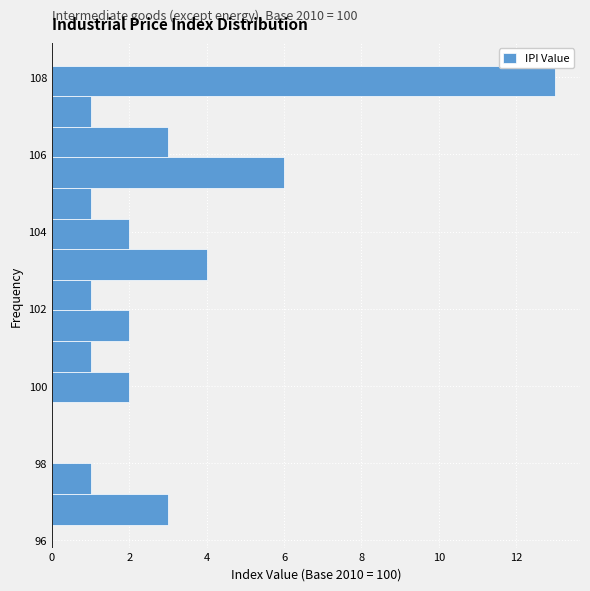

Read against the y-axis, roughly where is the centre of the longest bar?

108.0